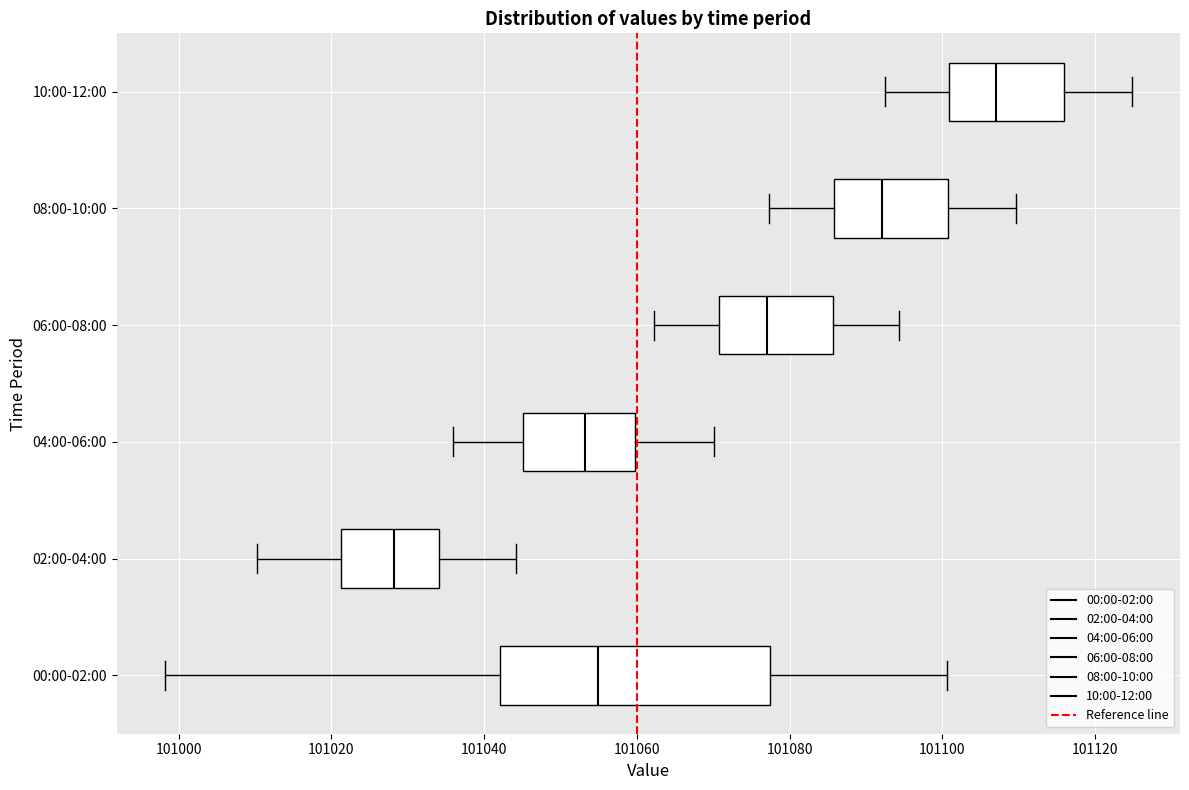

Which box's median line is the furthest to the left?

02:00-04:00